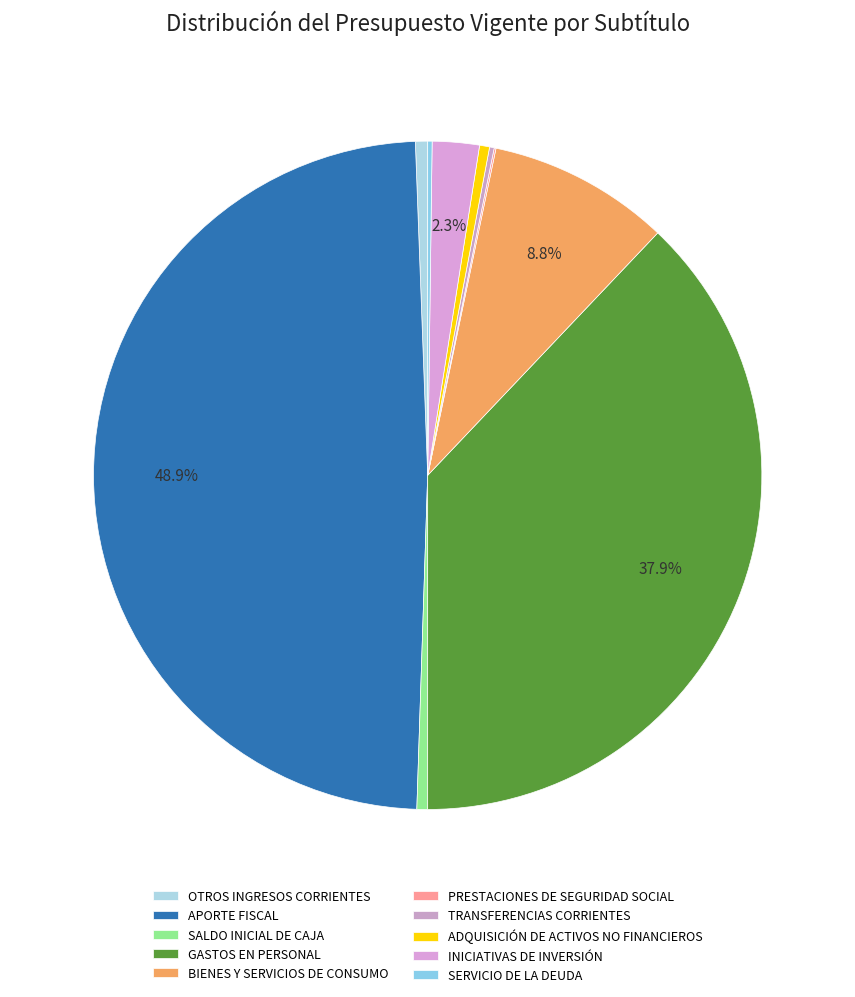

Count the number of slices in the pie.

10